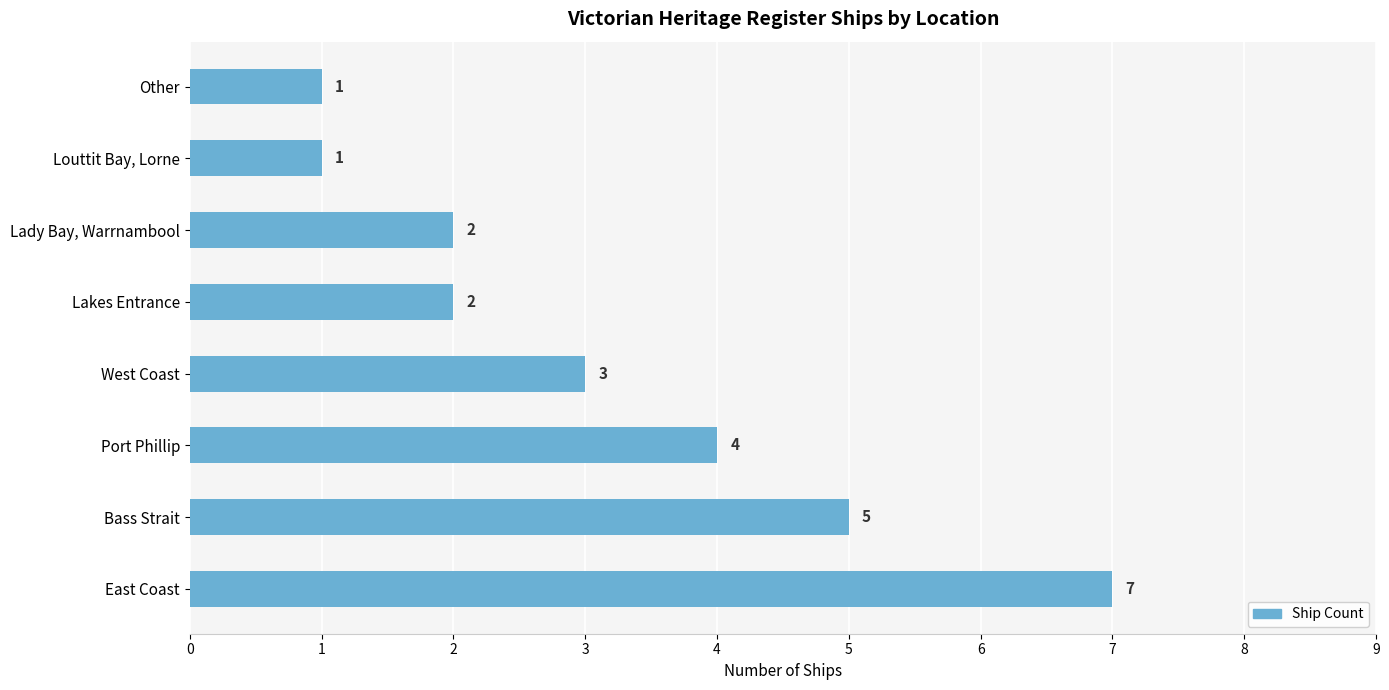

What is the sum of all values?

25